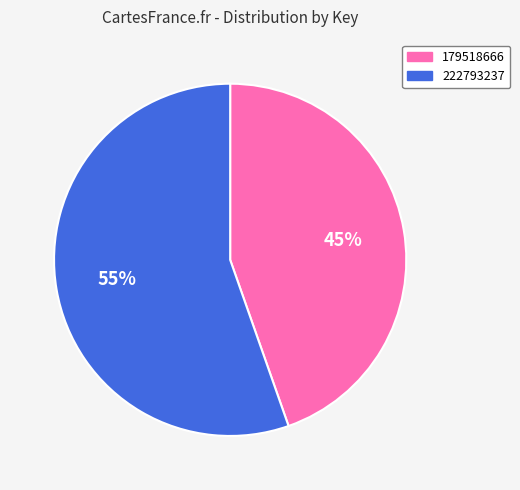

Is the sum of 179518666 and 222793237 greater than half?

Yes